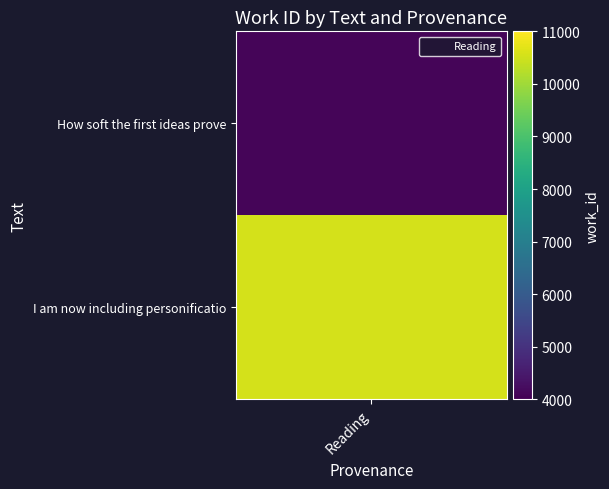

What is the difference between the maximum and minimum values?

6456